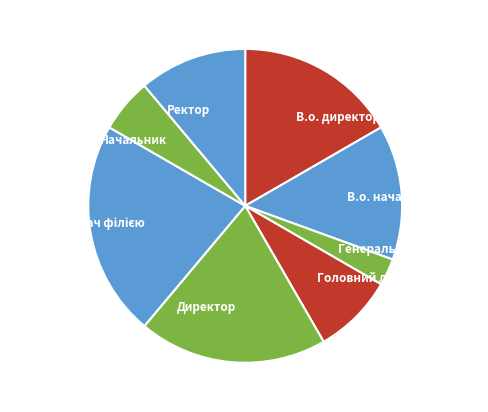

Which has a higher value, В.о. начальника or В.о. директора?

В.о. директора